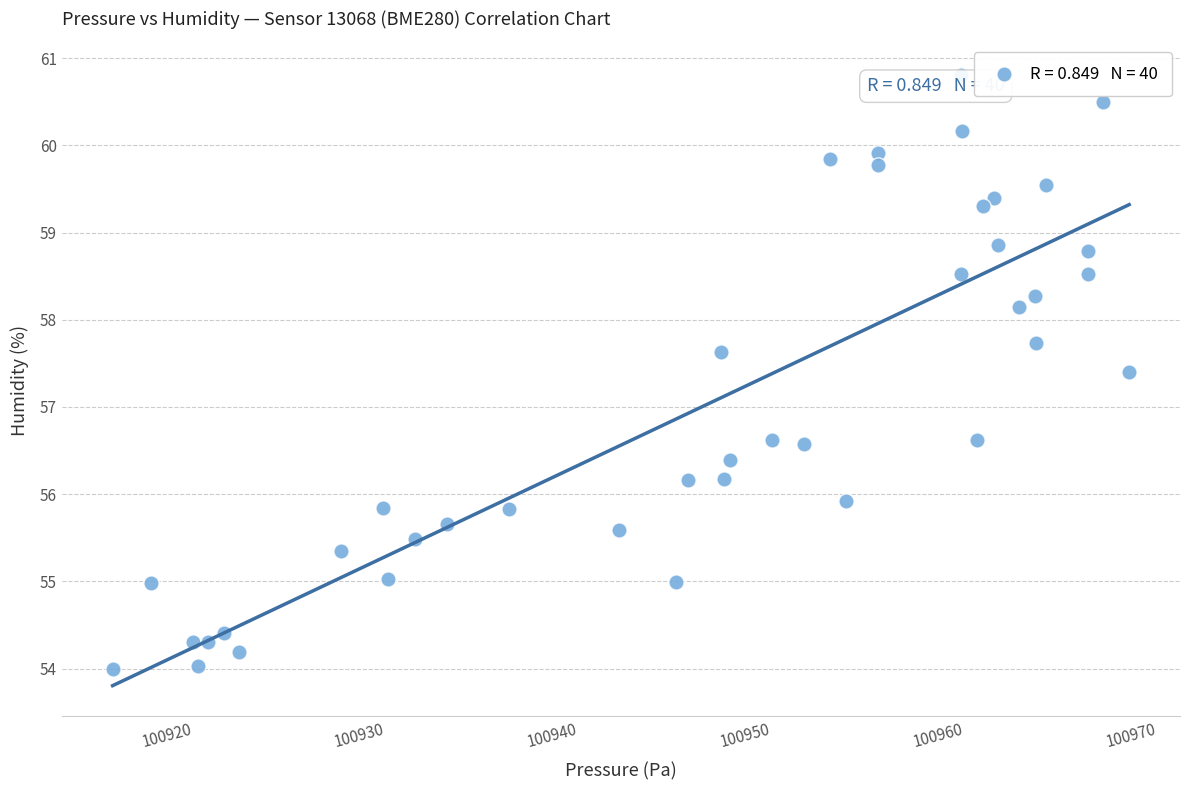

What is the range of Y values (max minus min)?

6.8